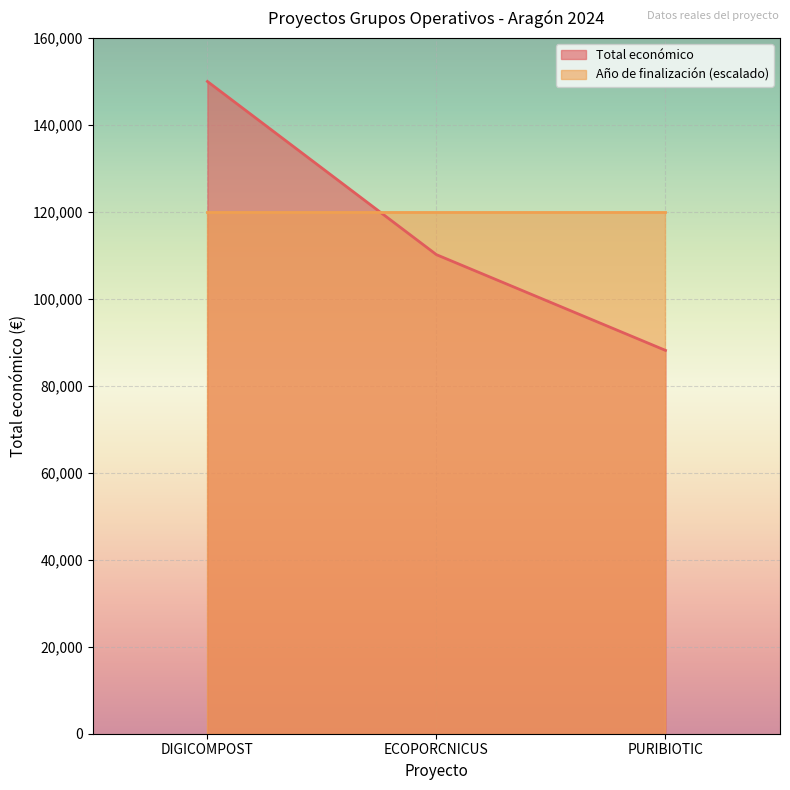

Read the Total económico value at PURIBIOTIC, to the nearest 10.

88160